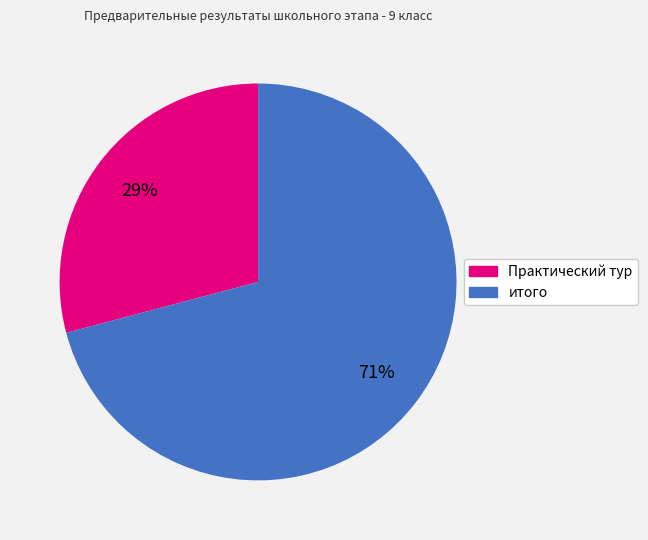

To the nearest percent, what percentage of the pie is итого?

71%